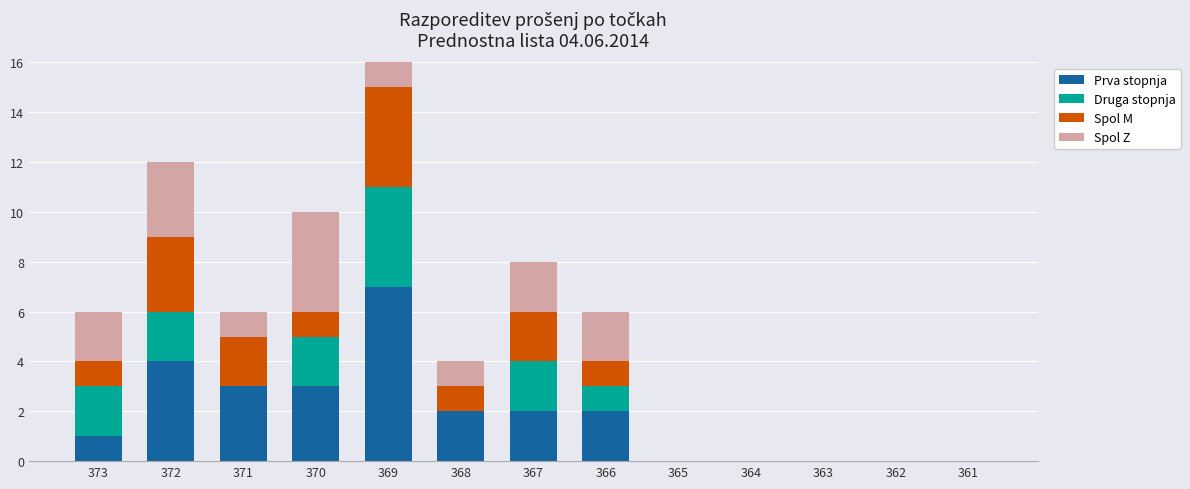

How many distinct data groups are displayed?

4